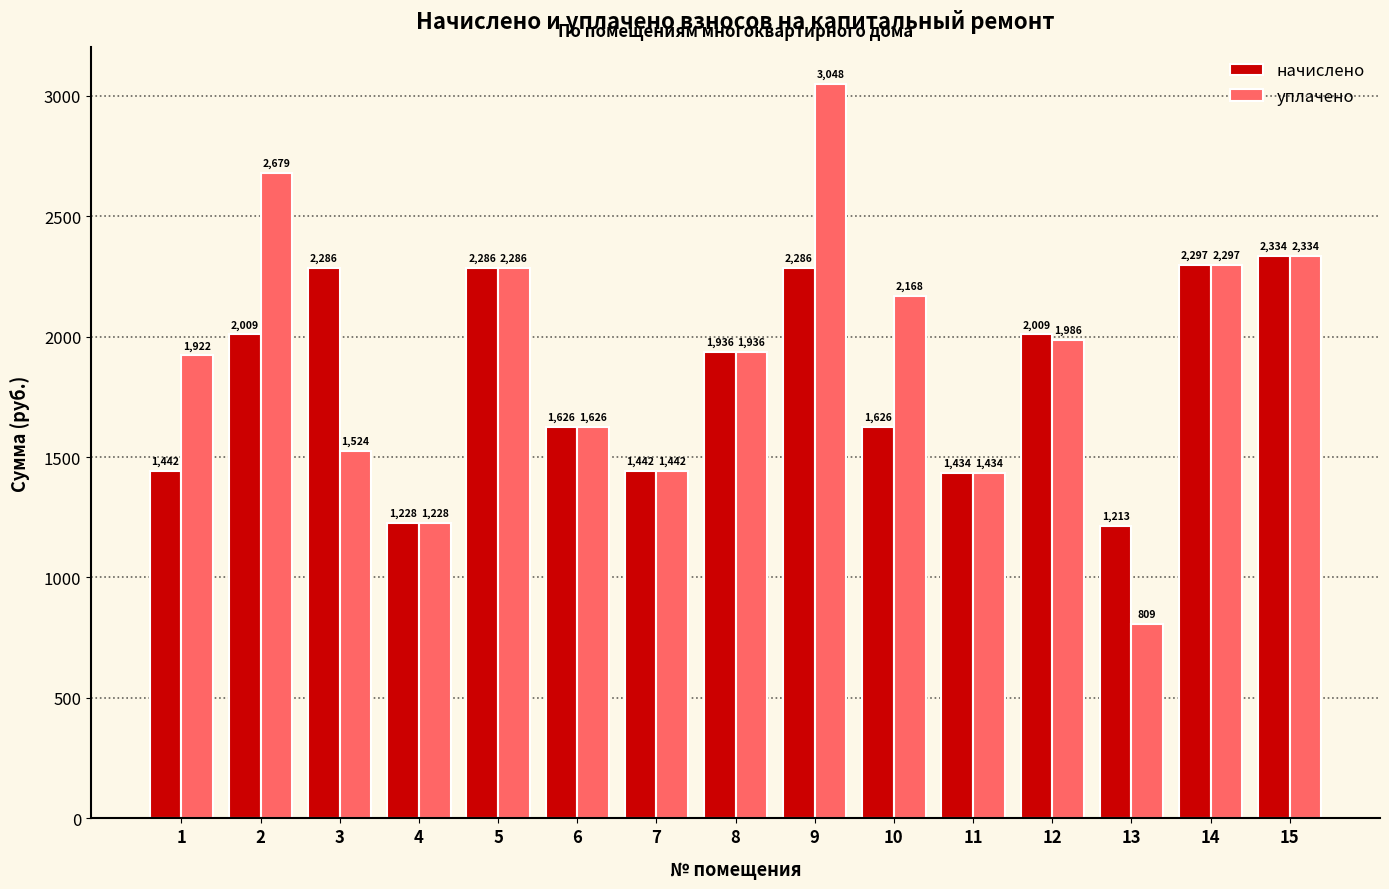

What are all the series names shown in the legend?

начислено, уплачено